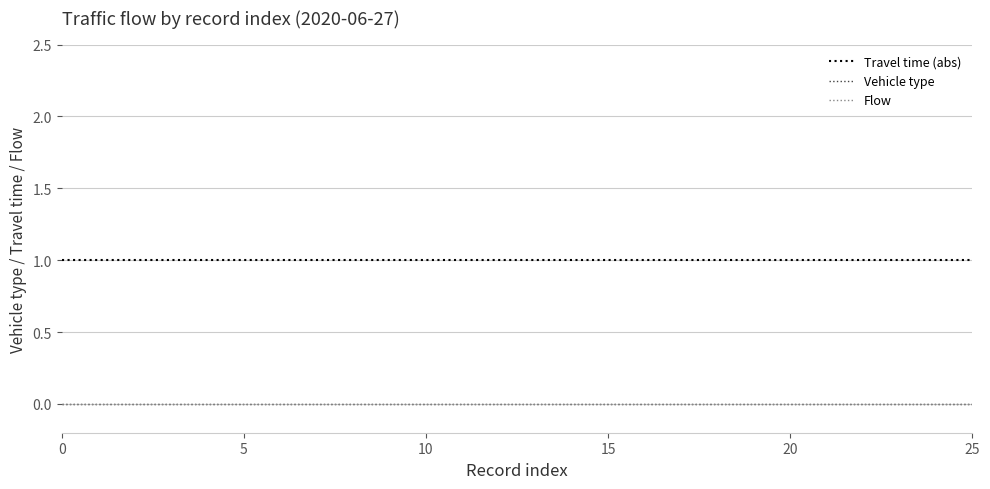

Does the chart display data point markers on the line(s)?

No